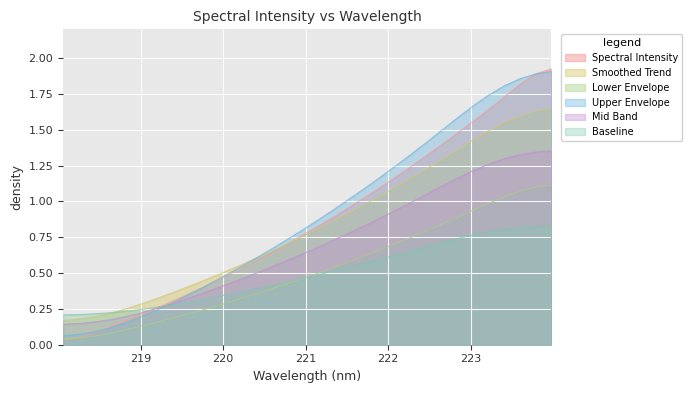

Approximately how many times larger is the value at 218.442 compared to 222.263?

0.1